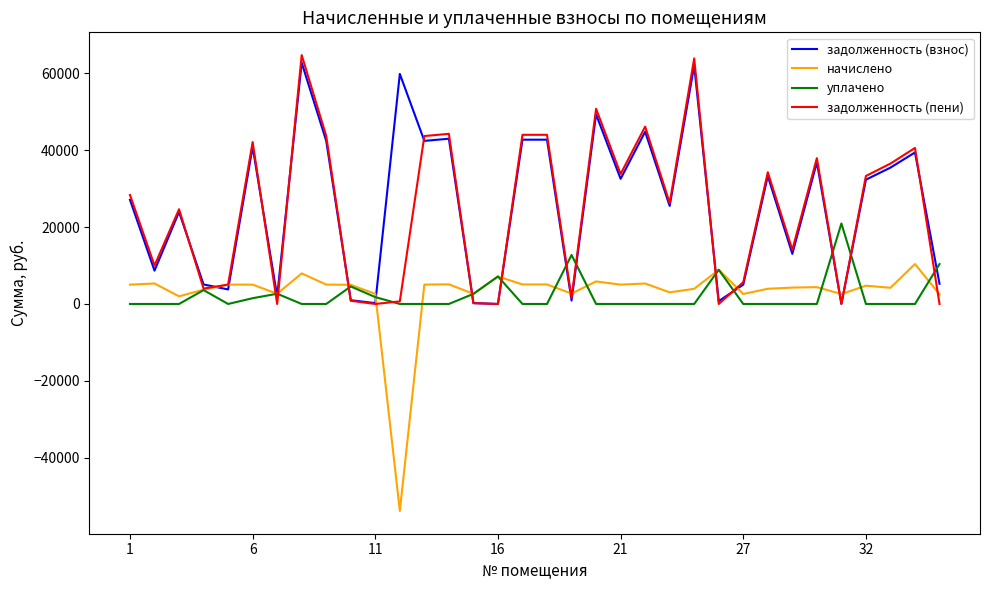

What is the maximum value shown in the chart?

64683.3